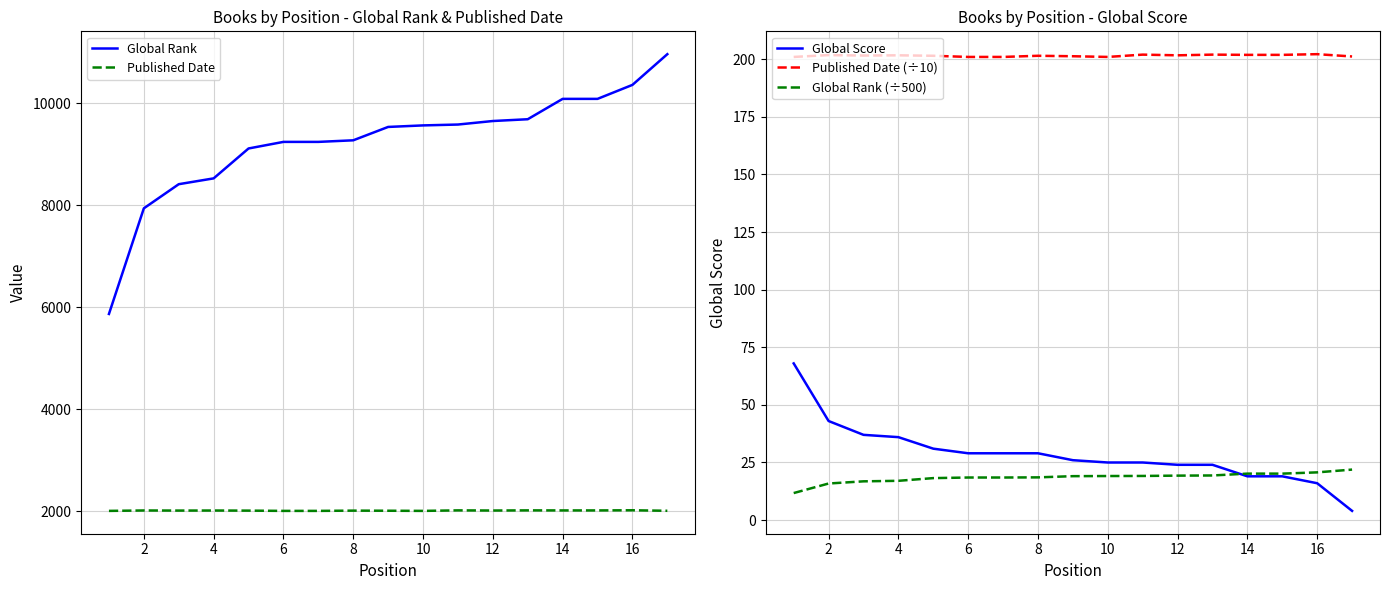

Does the chart display data point markers on the line(s)?

No